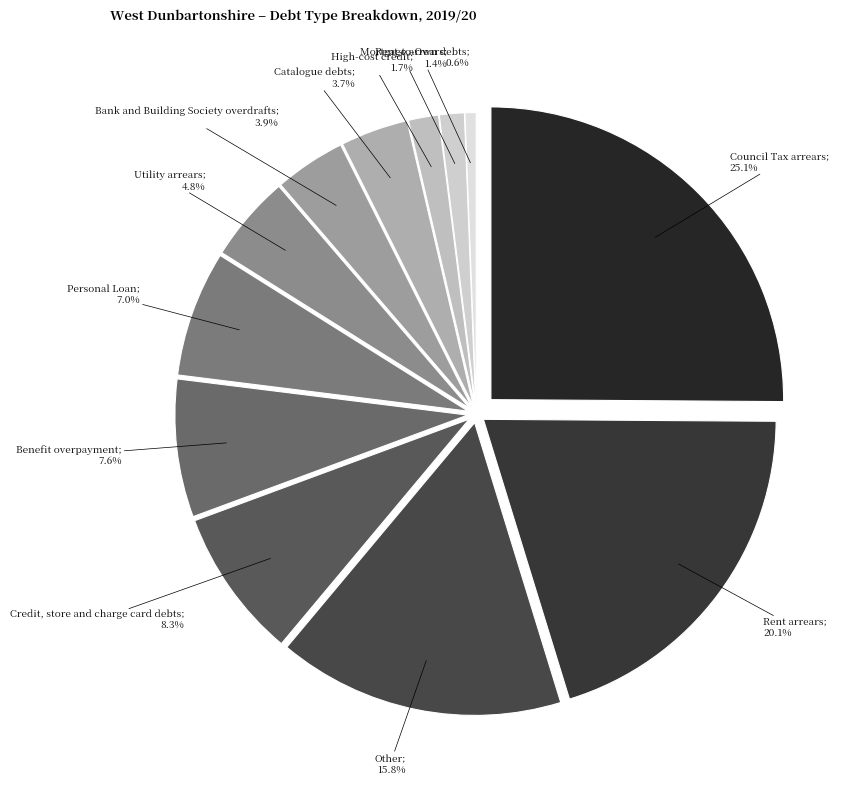

What portion of the pie excludes Catalogue debts?

96.3%